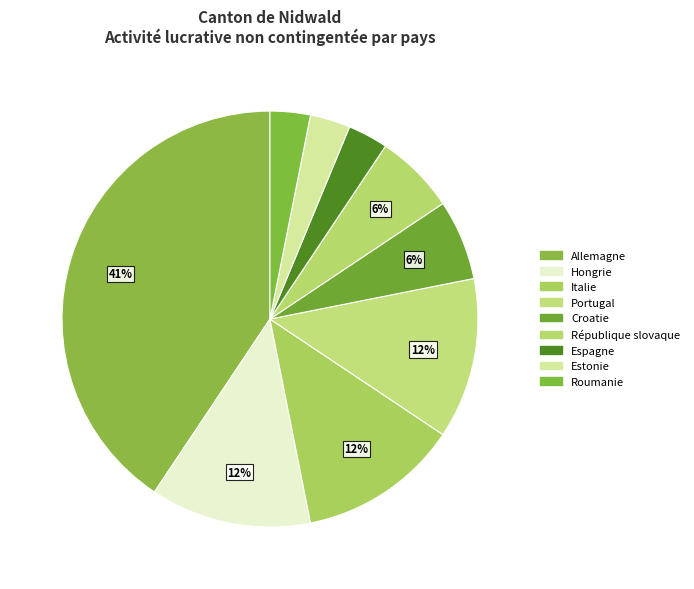

To the nearest percent, what is the difference between the largest and smallest slice percentages?

38%